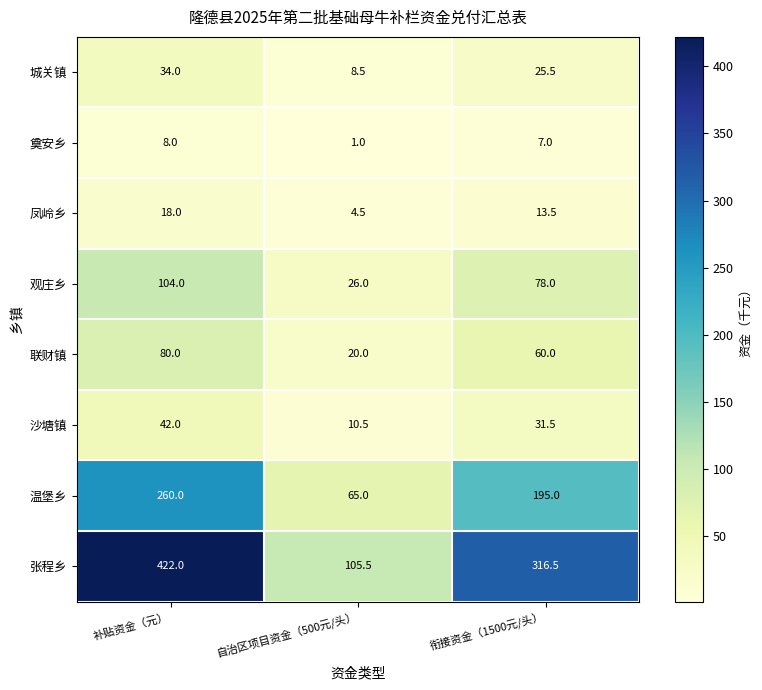

Which series has the largest total across all categories?

张程乡